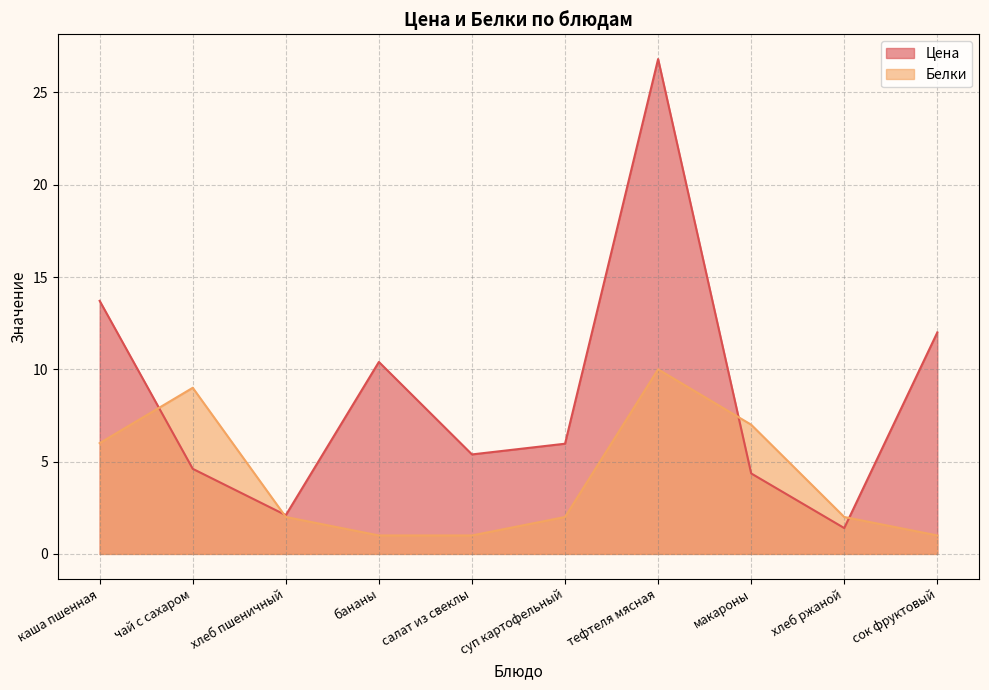

What is the sum of all Белки values?

41.0